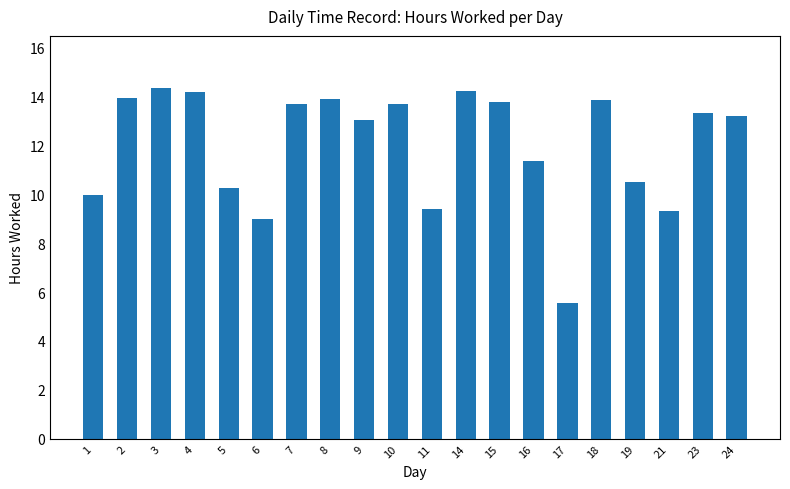

What is the difference between the second highest and minimum values?

8.7